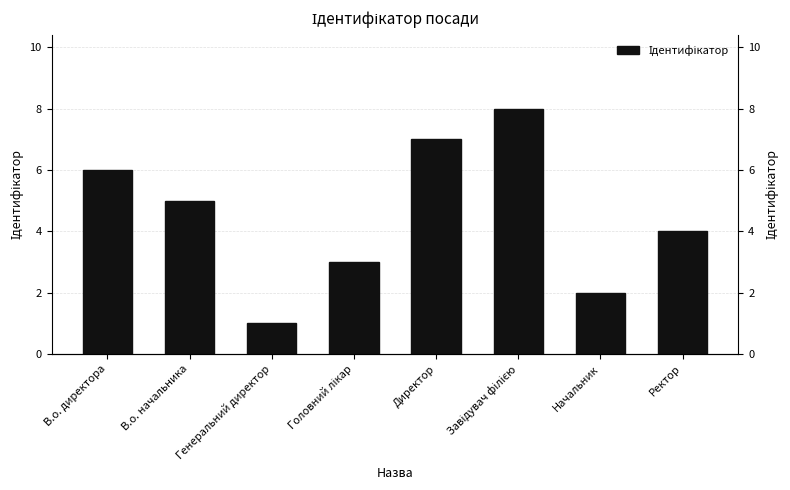

The chart shows a value of 7 at Директор. True or false?

True